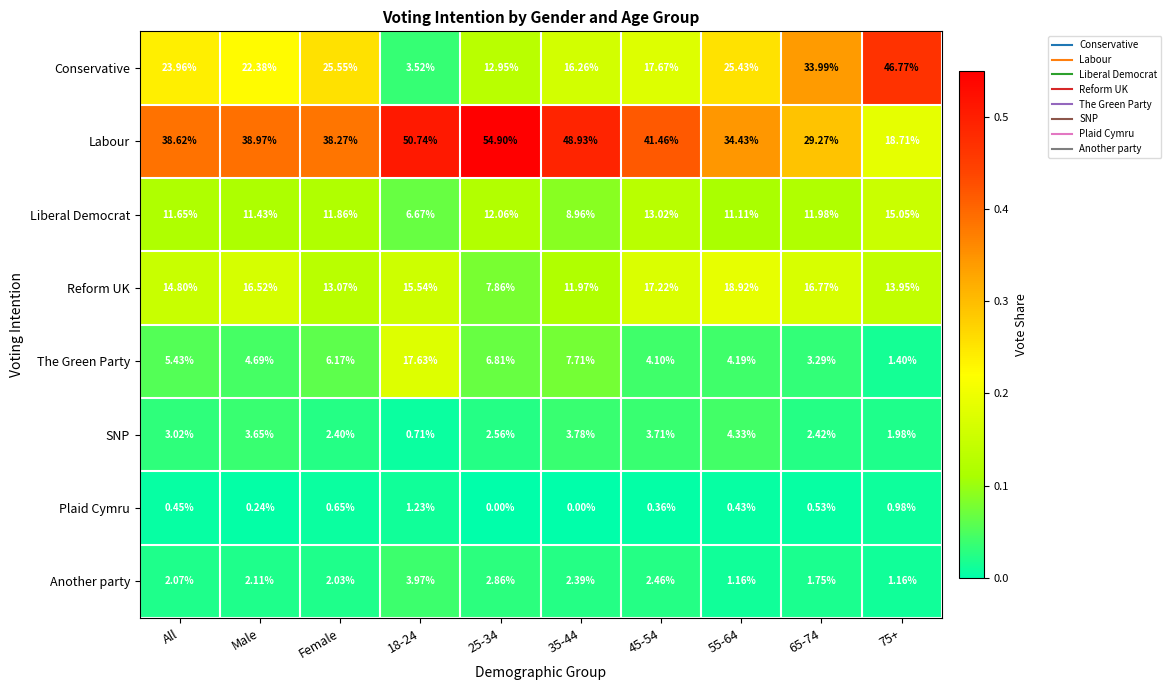

At which label does Conservative first exceed 23?

All